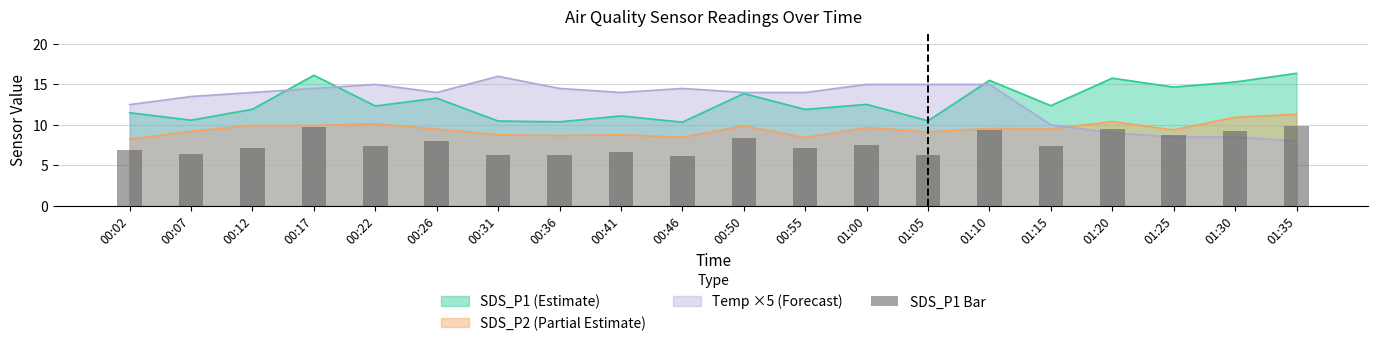

Reading left to right, transcribe all the data shown in this chart.

00:02=6.9	00:07=6.3	00:12=7.2	00:17=9.7	00:22=7.4	00:26=8.0	00:31=6.3	00:36=6.2	00:41=6.7	00:46=6.2	00:50=8.3	00:55=7.1	01:00=7.5	01:05=6.3	01:10=9.3	01:15=7.4	01:20=9.5	01:25=8.8	01:30=9.2	01:35=9.8